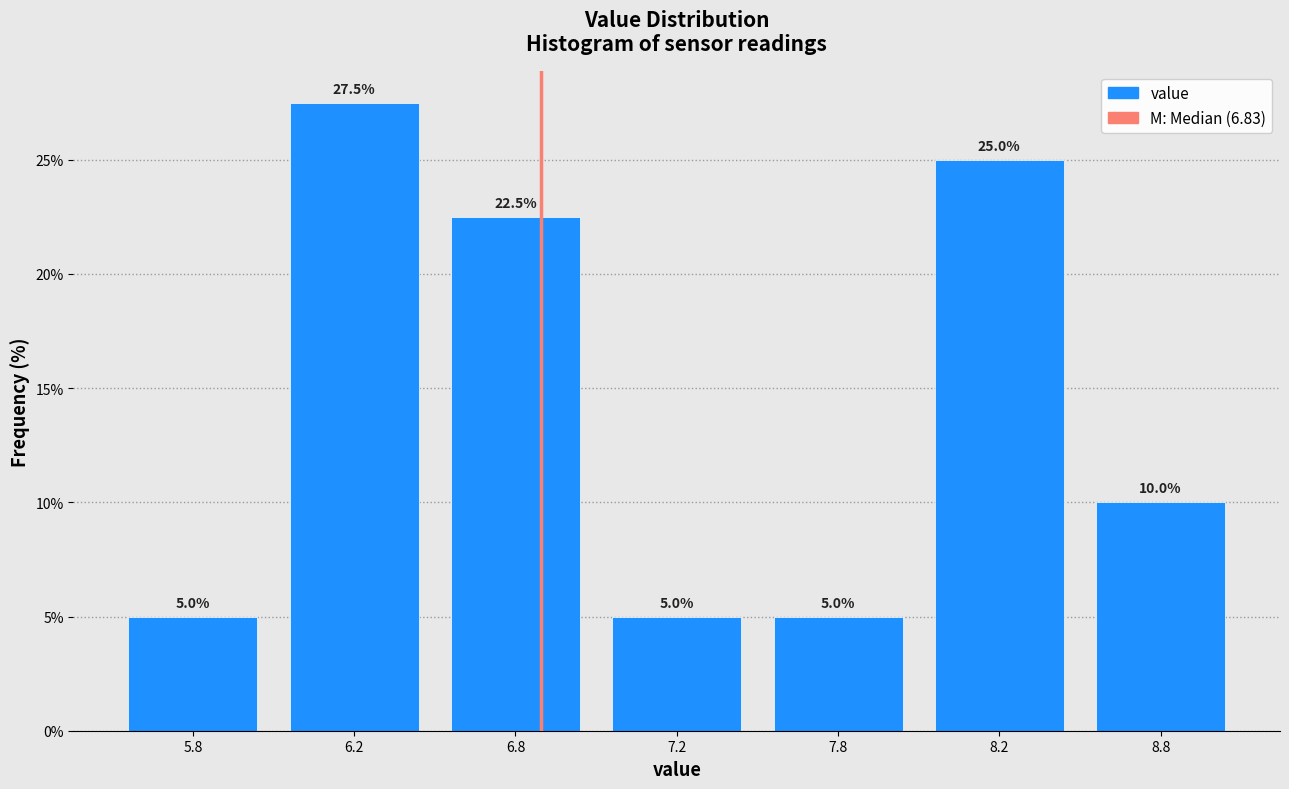

Reading left to right, extract all data points from this chart.

5.0	27.5	22.5	5.0	5.0	25.0	10.0